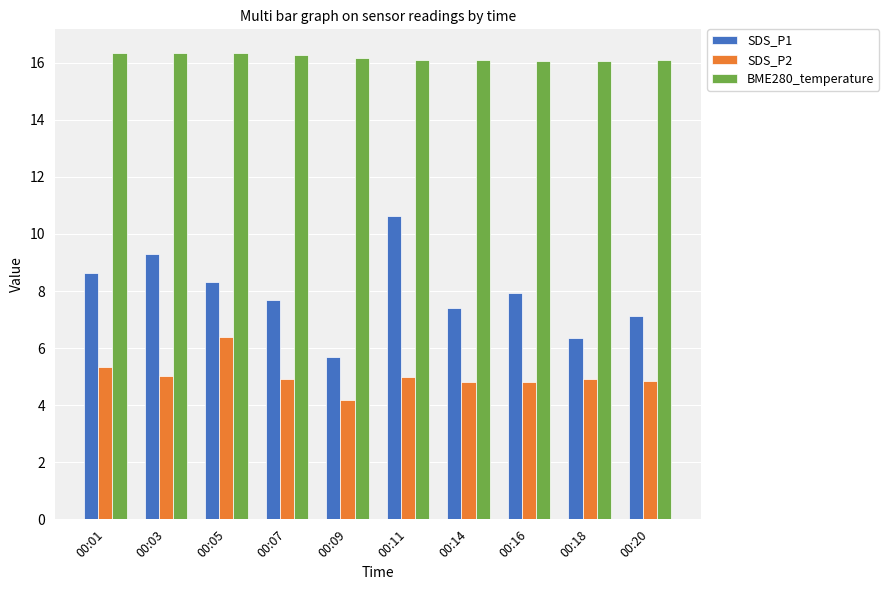

How many groups of bars are there?

10